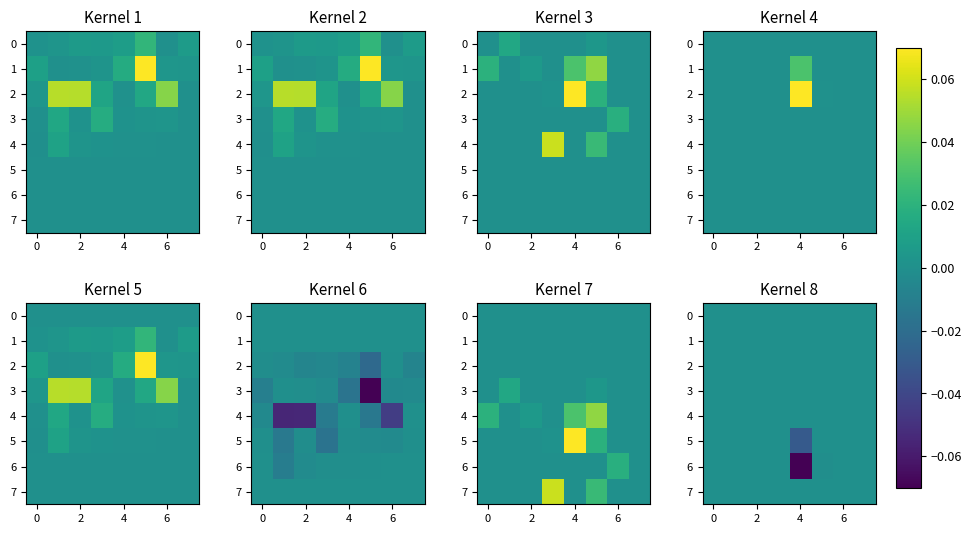

Which label corresponds to the smallest value in the chart?

4